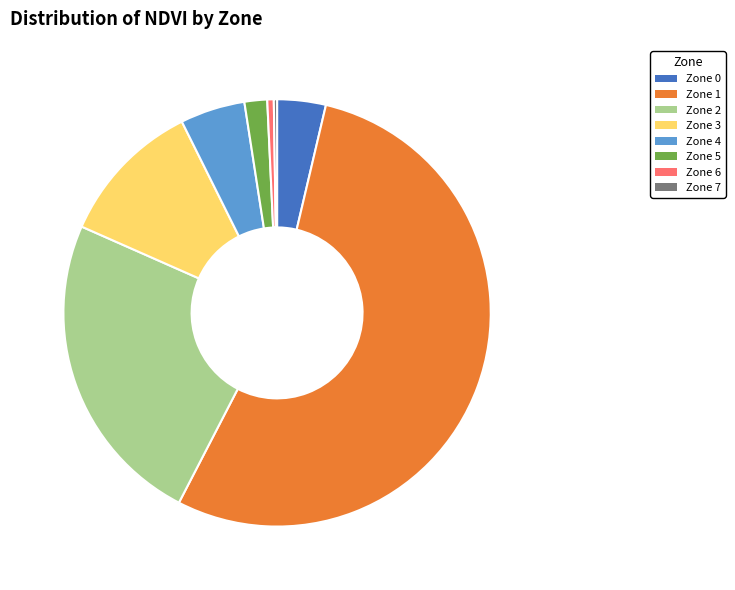

Between Zone 4 and Zone 5, which is larger?

Zone 4